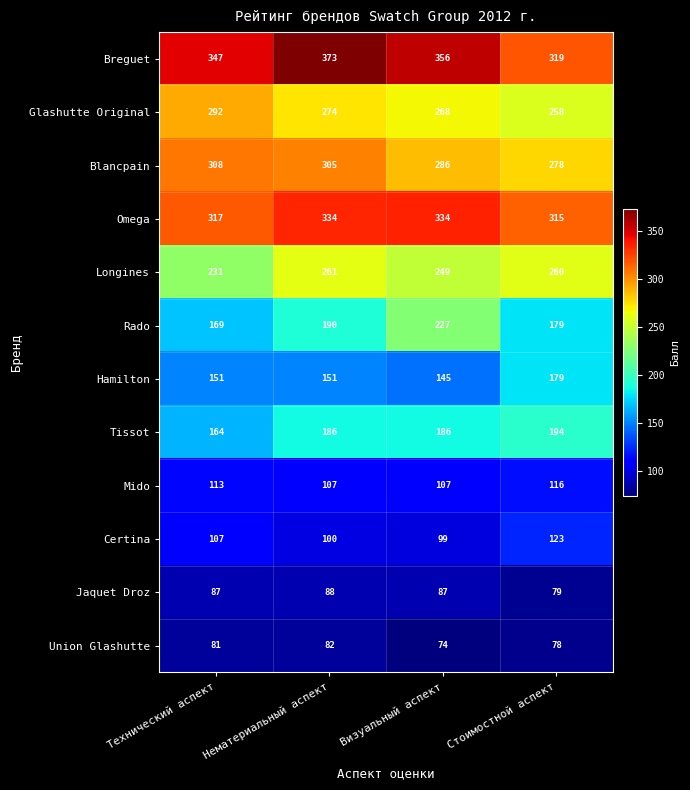

What is the difference between the maximum and second lowest values in the Breguet series?

26